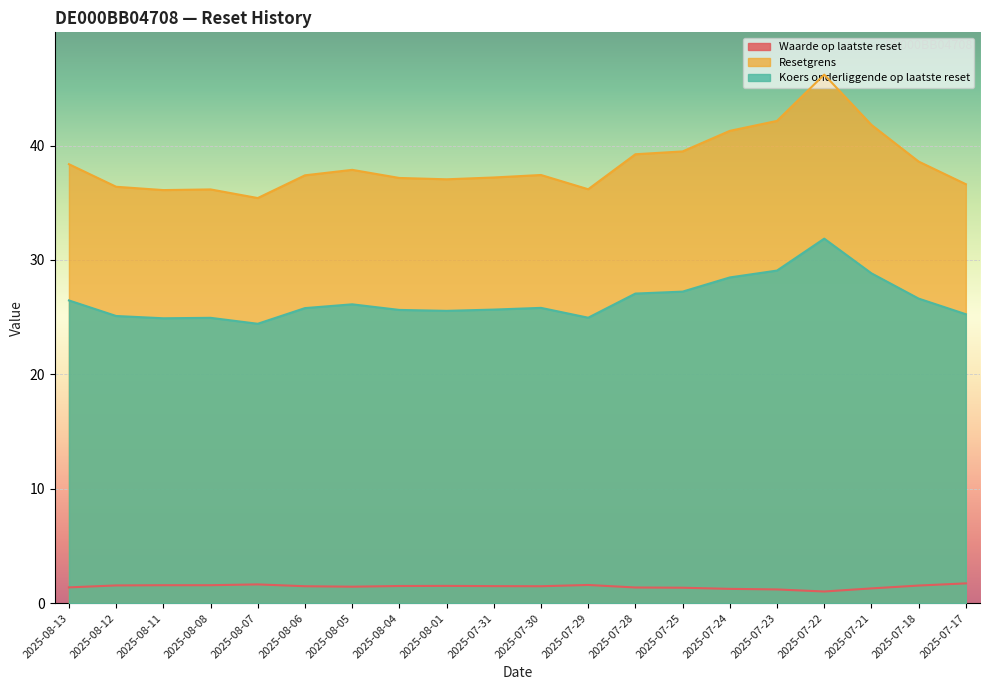

True or false: Resetgrens and Waarde op laatste reset cross at least once.

False